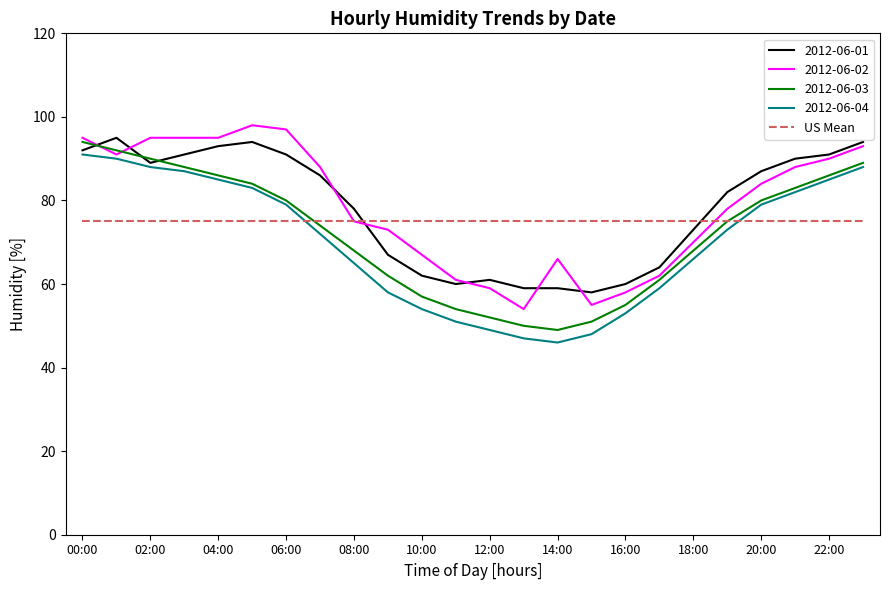

True or false: US Mean and 2012-06-04 cross at least once.

True